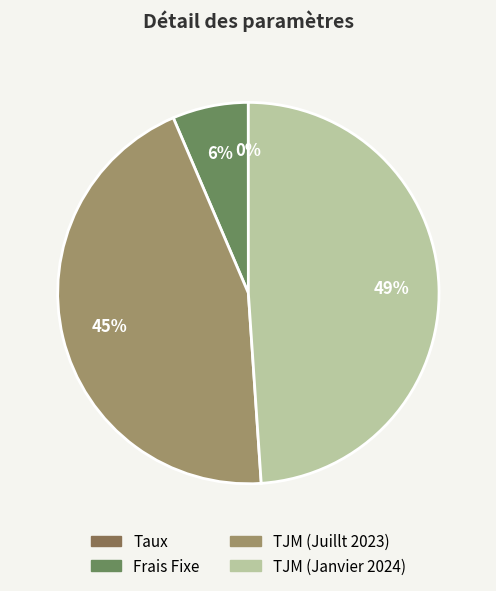

Is the sum of Frais Fixe and TJM (Janvier 2024) greater than half?

Yes